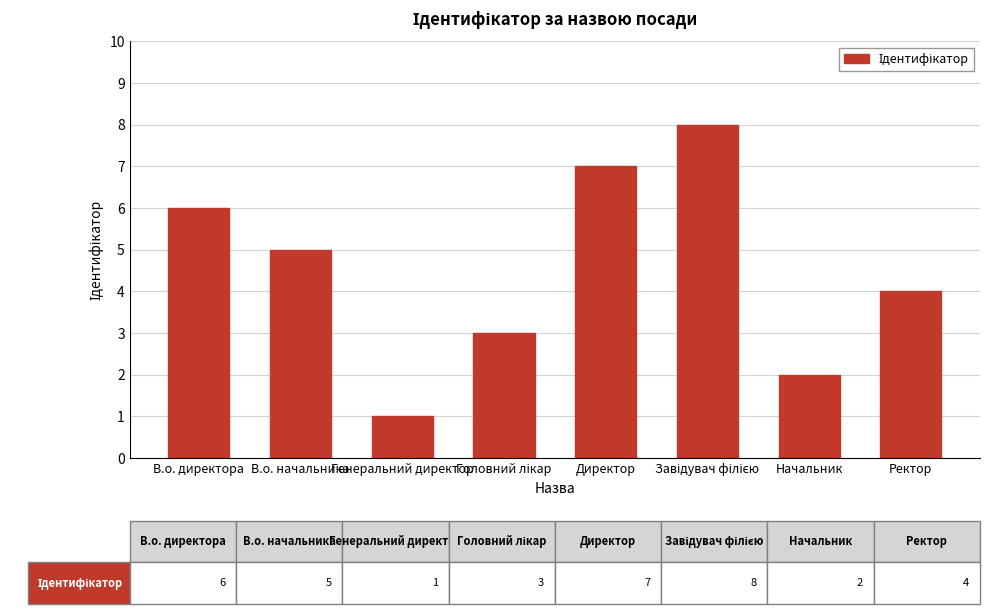

Read the value at Начальник.

2